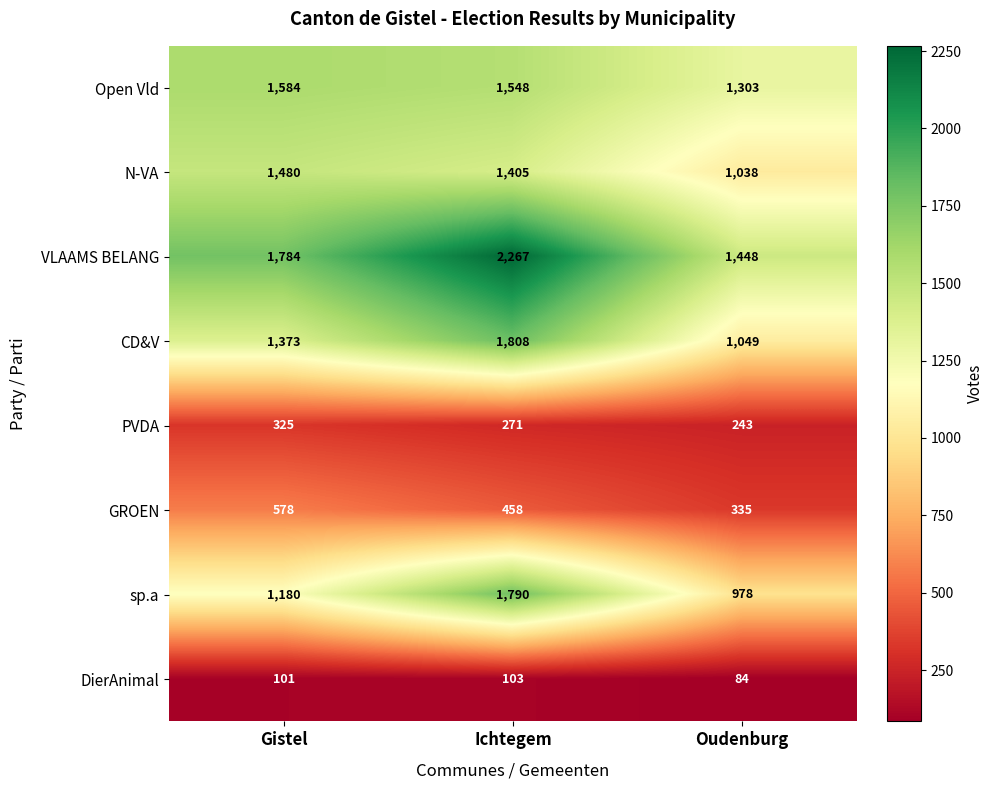

The N-VA series shows 1038 at Oudenburg. True or false?

True